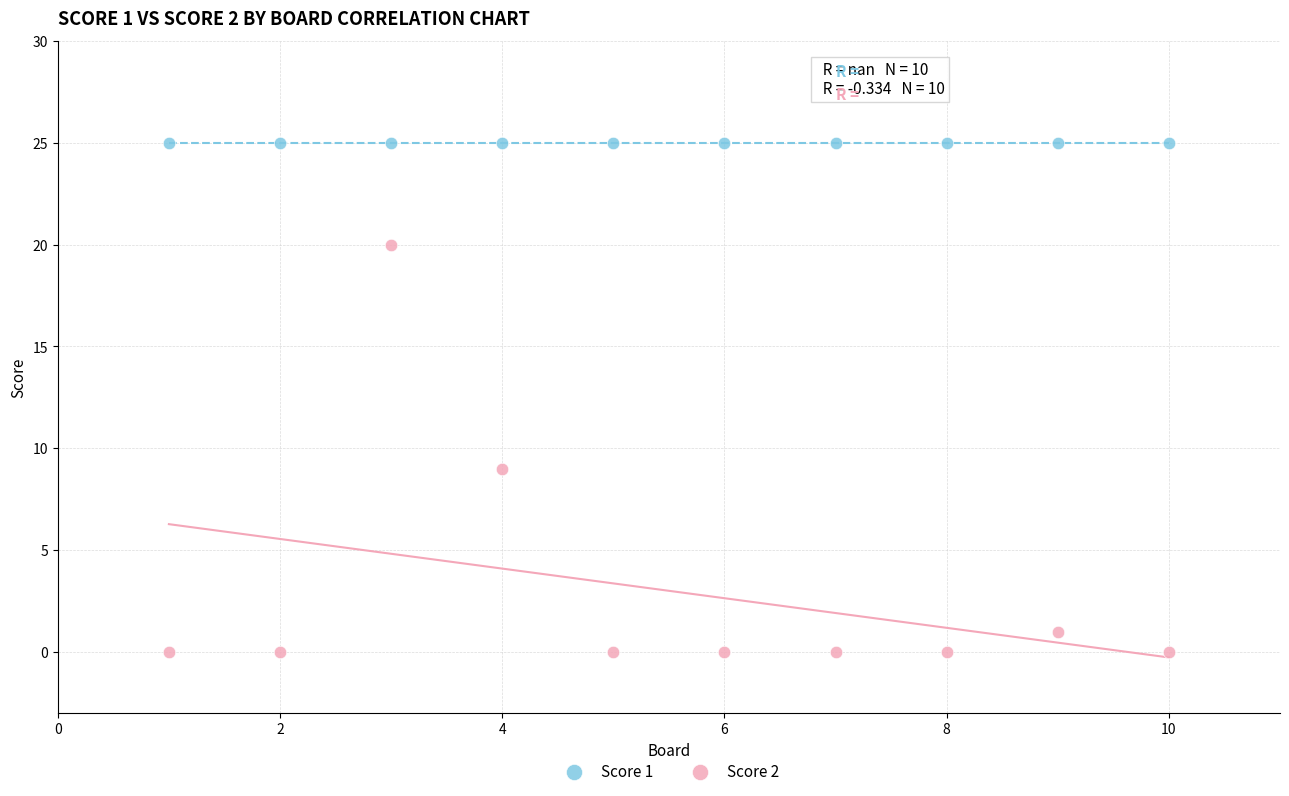

Which series contains the highest Y value?

Score 1